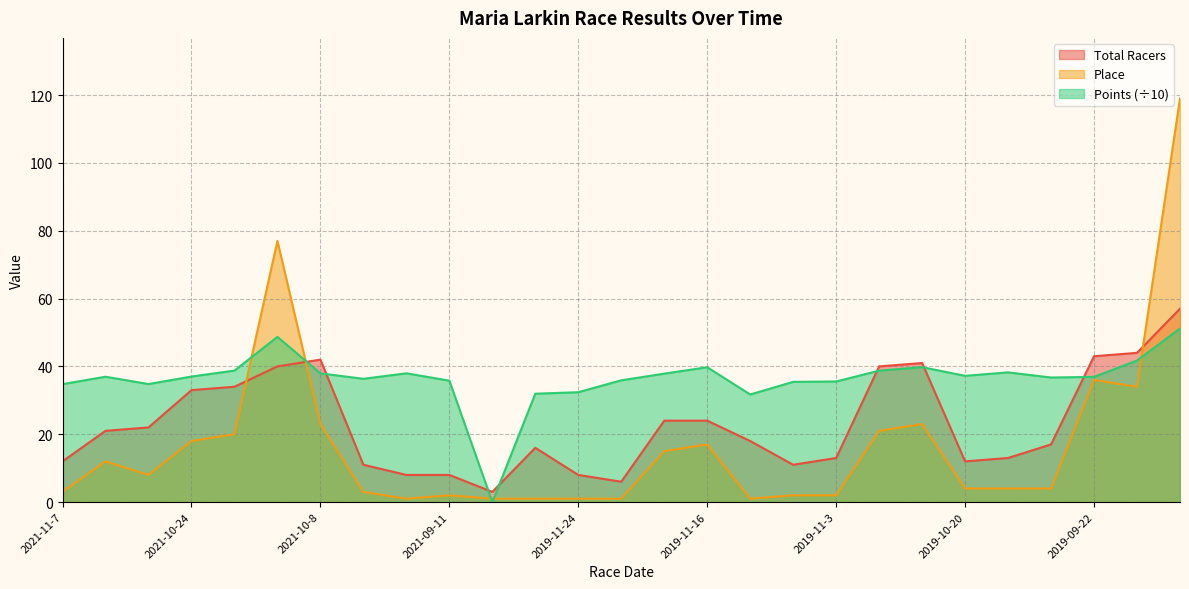

Reading right to left, what are all the values shown in this chart?

Total Racers: 57.0	44.0	43.0	17.0	13.0	12.0	41.0	40.0	13.0	11.0	18.0	24.0	24.0	6.0	8.0	16.0	3.0	8.0	8.0	11.0	42.0	40.0	34.0	33.0	22.0	21.0	12.0
Place: 119.0	34.0	36.0	4.0	4.0	4.0	23.0	21.0	2.0	2.0	1.0	17.0	15.0	1.0	1.0	1.0	1.0	2.0	1.0	3.0	23.0	77.0	20.0	18.0	8.0	12.0	3.0
Points: 51.2	41.7	36.9	36.7	38.2	37.2	39.8	38.7	35.6	35.4	31.7	39.8	37.9	35.9	32.4	31.9	0.0	35.8	38.0	36.3	38.0	48.7	38.8	37.0	34.8	37.0	34.8